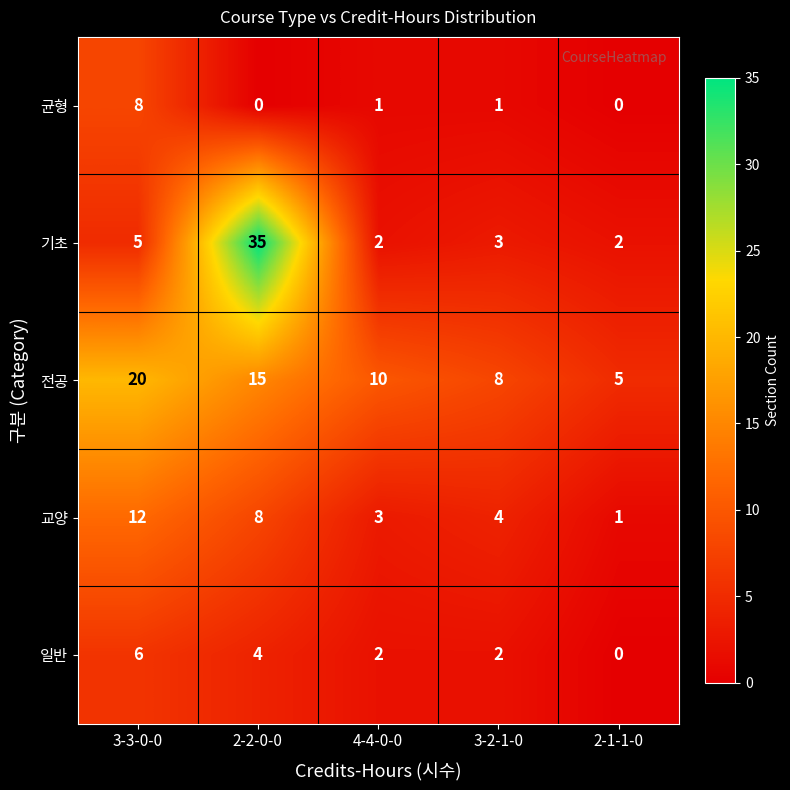

At which category is the sum across all series the highest?

2-2-0-0